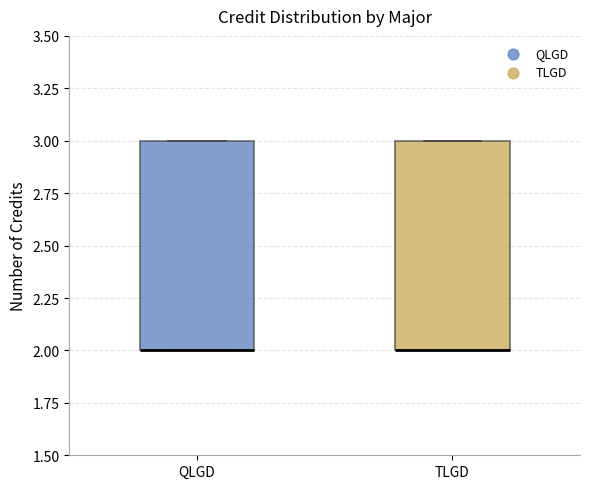

Where is the upper edge of the box for QLGD on the y-axis? The values are not printed on the chart, so give them approximately, as read against the axis.

3